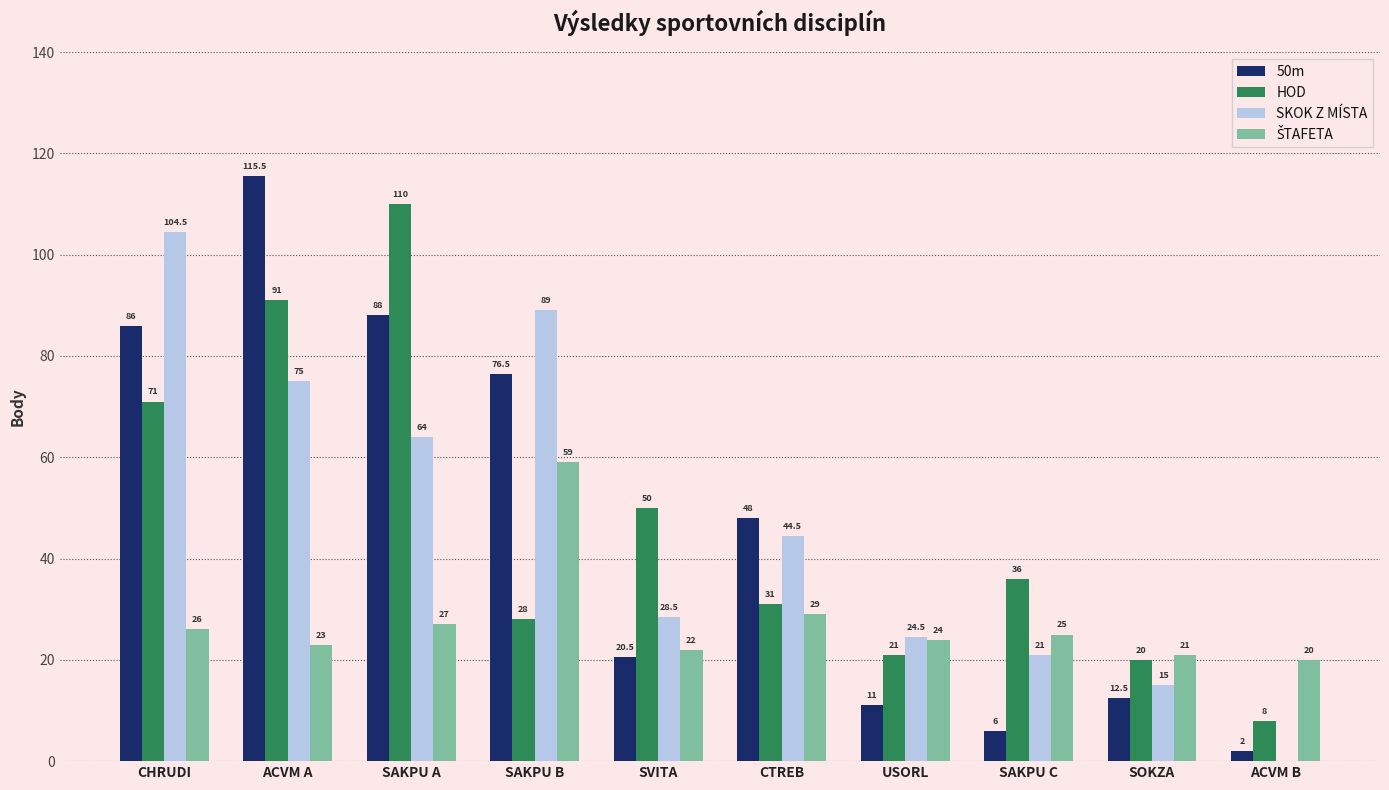

Are the bars horizontal?

No